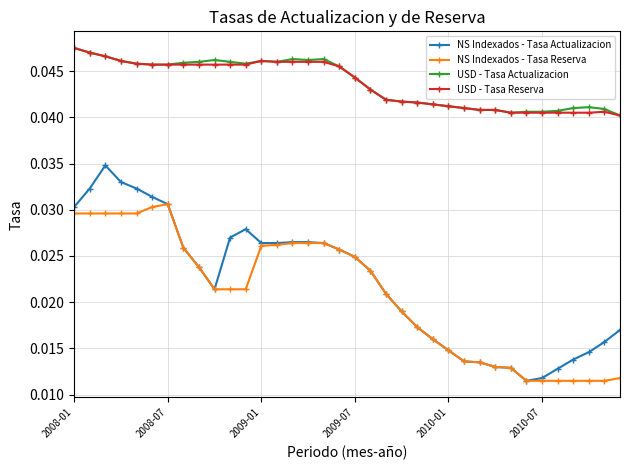

At how many categories does at least one series exceed 0?

36